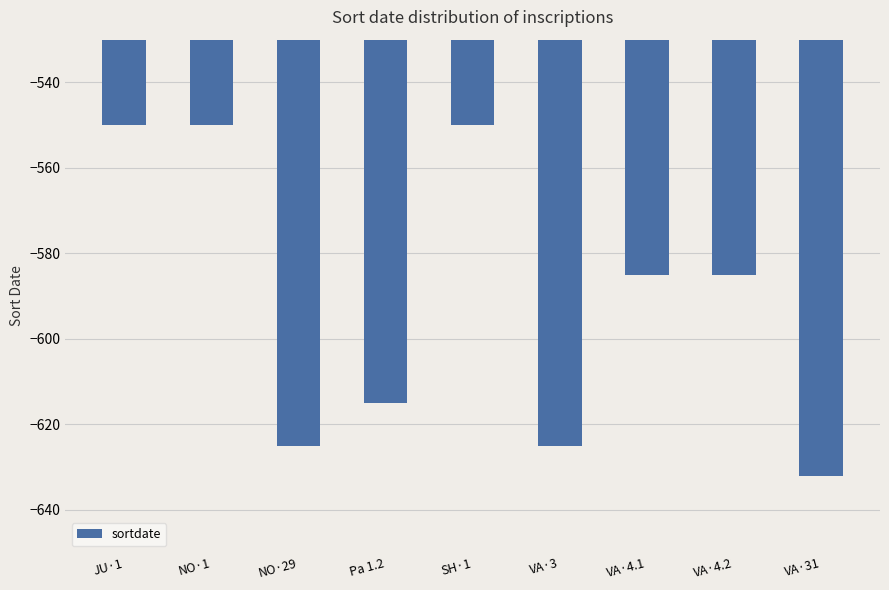

How many distinct data groups are displayed?

1